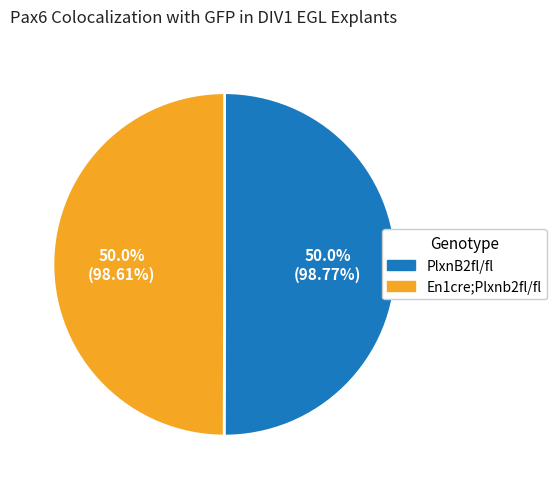

Approximately how many times larger is the value at PlxnB2fl/fl compared to En1cre;Plxnb2fl/fl?

1.0